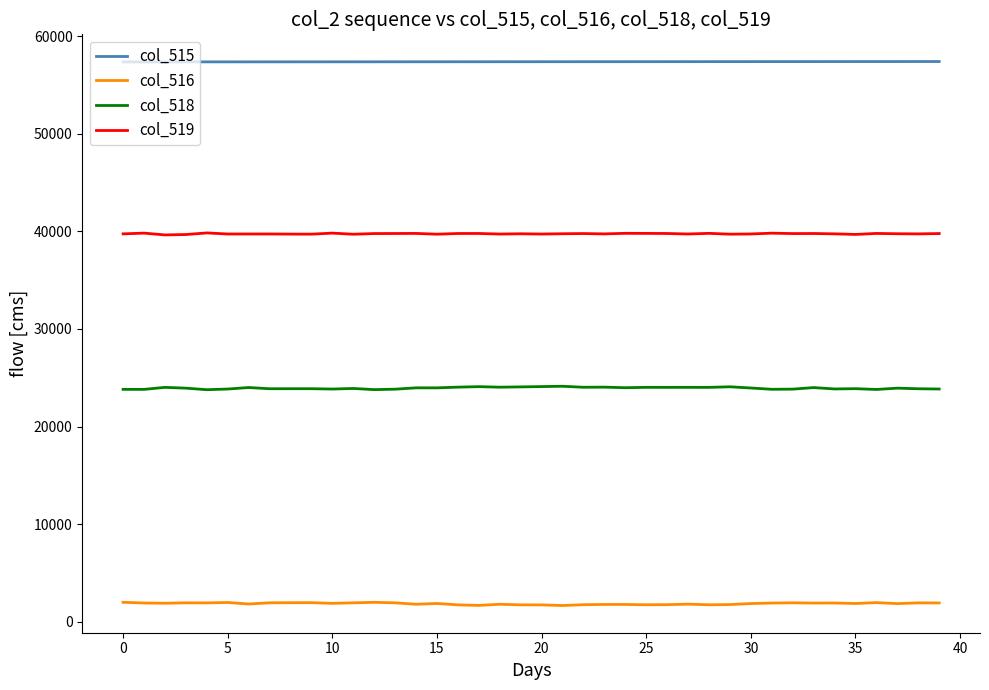

What is the highest value of the col_519 series?

39831